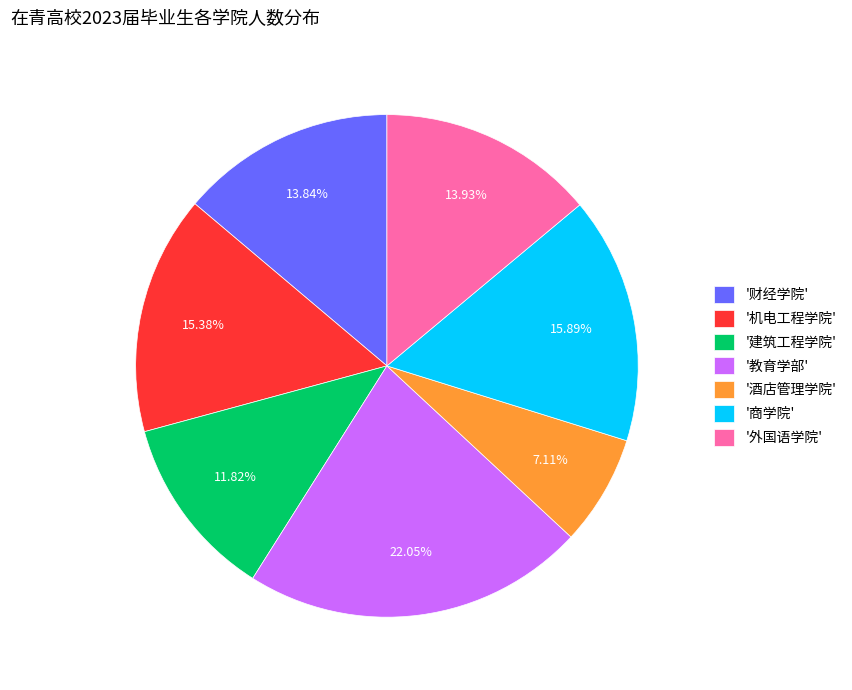

Between '机电工程学院' and '酒店管理学院', which is larger?

'机电工程学院'